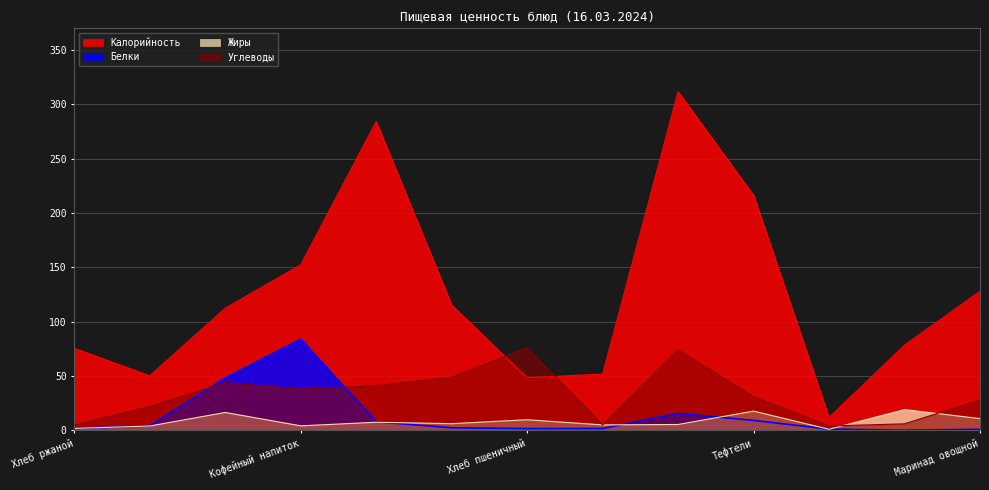

The value of Жиры at Каша молочная is 10.2. True or false?

False